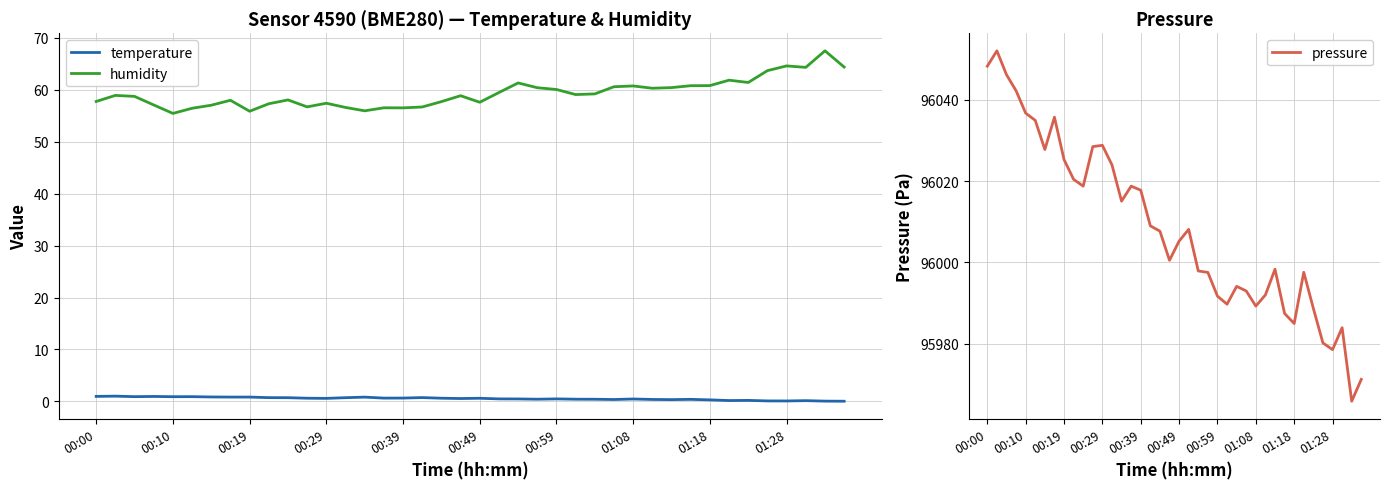

True or false: temperature and humidity intersect in this chart.

False